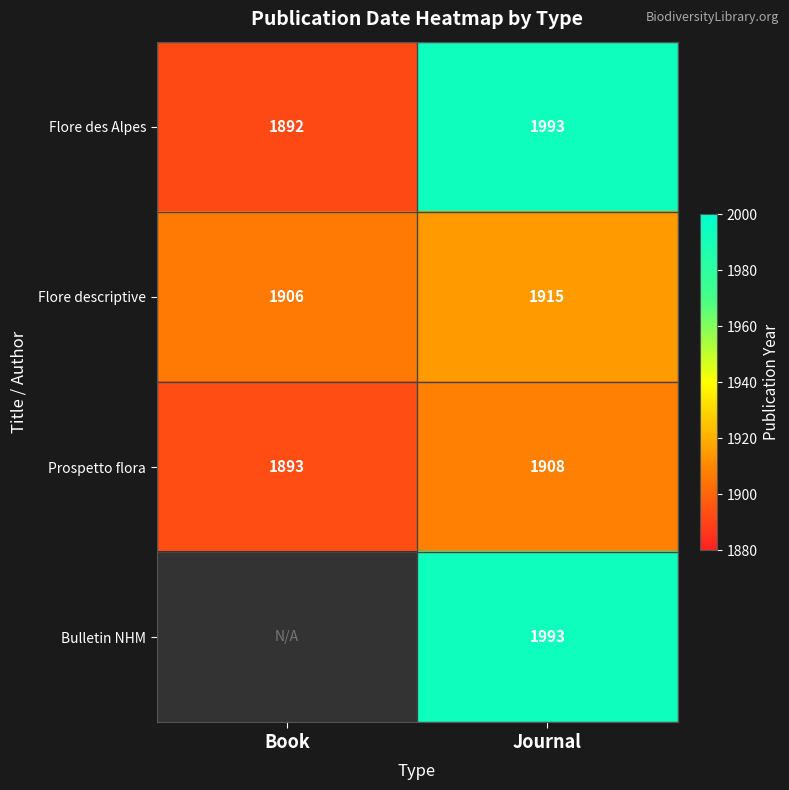

At which label does Flore descriptive reach its minimum?

Book